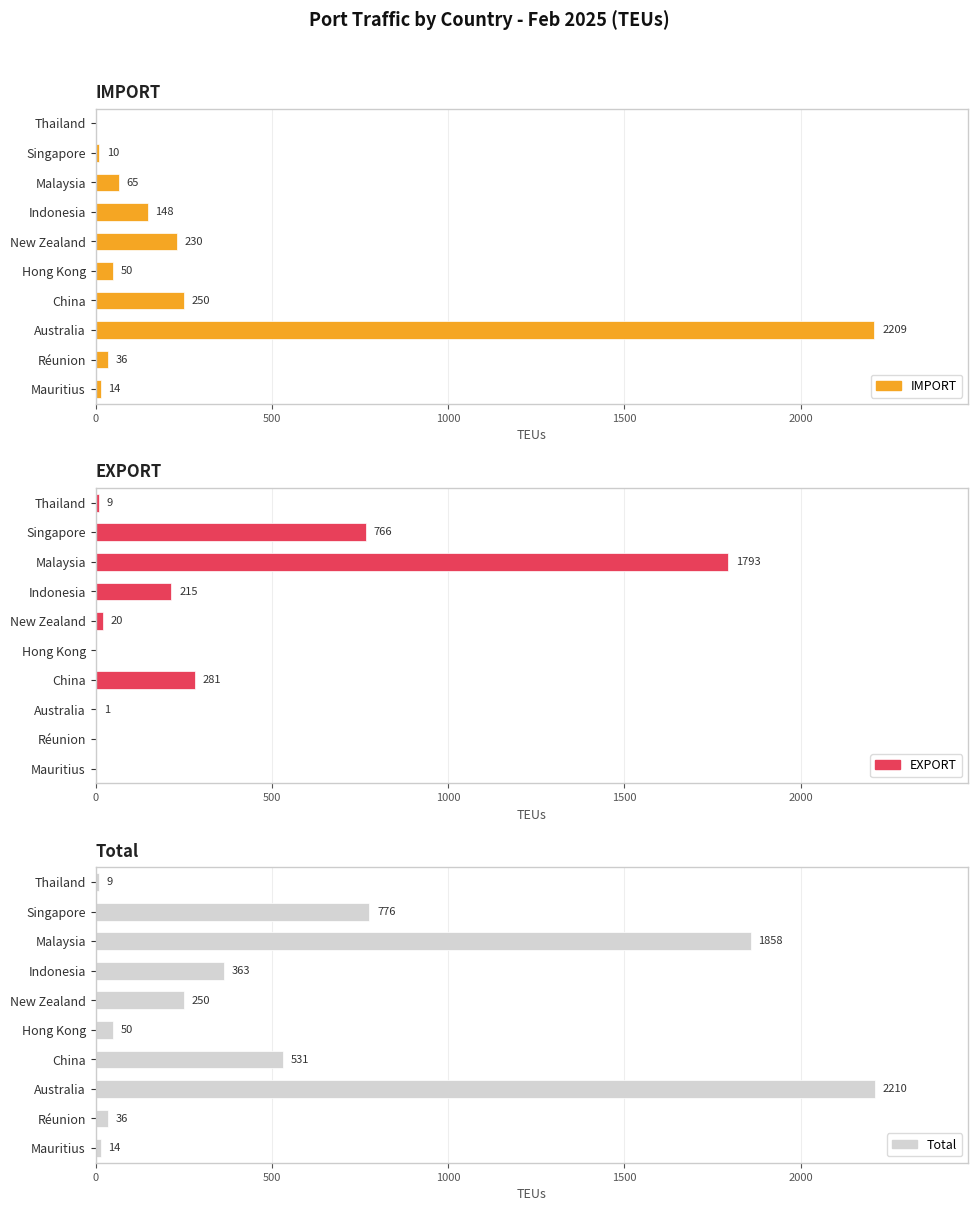

What is the sum of all IMPORT values?

3012